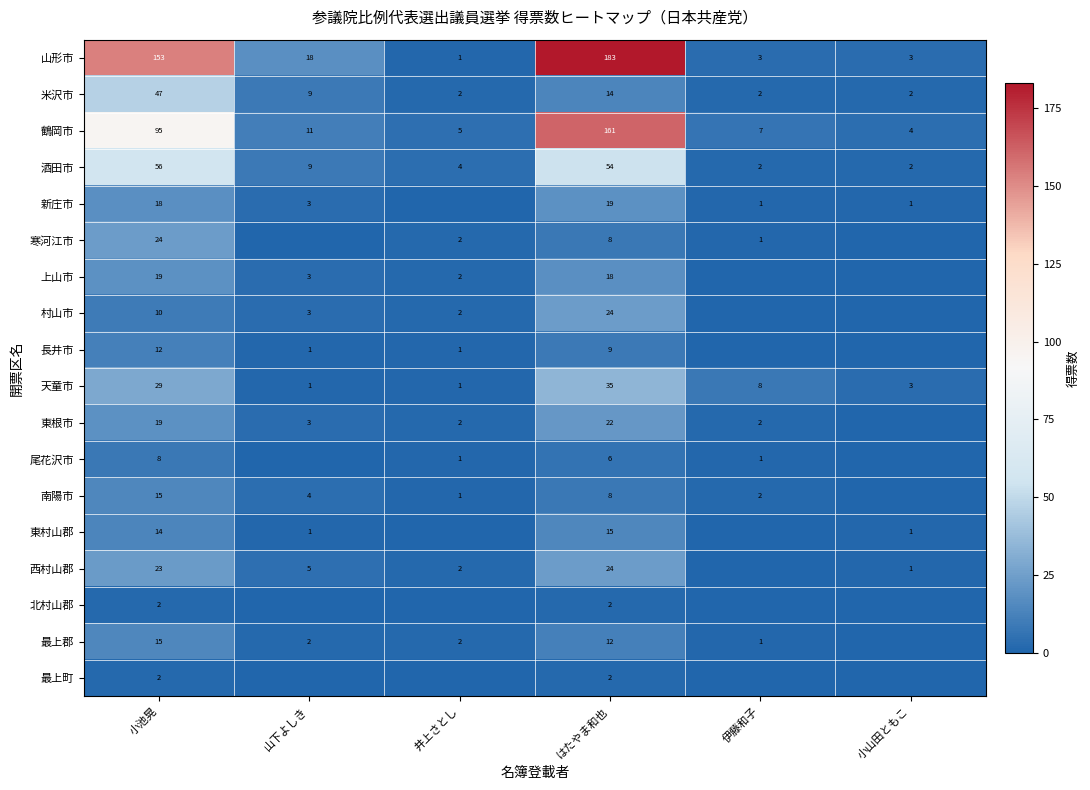

Where is 米沢市 nearest to the value 24?

はたやま和也